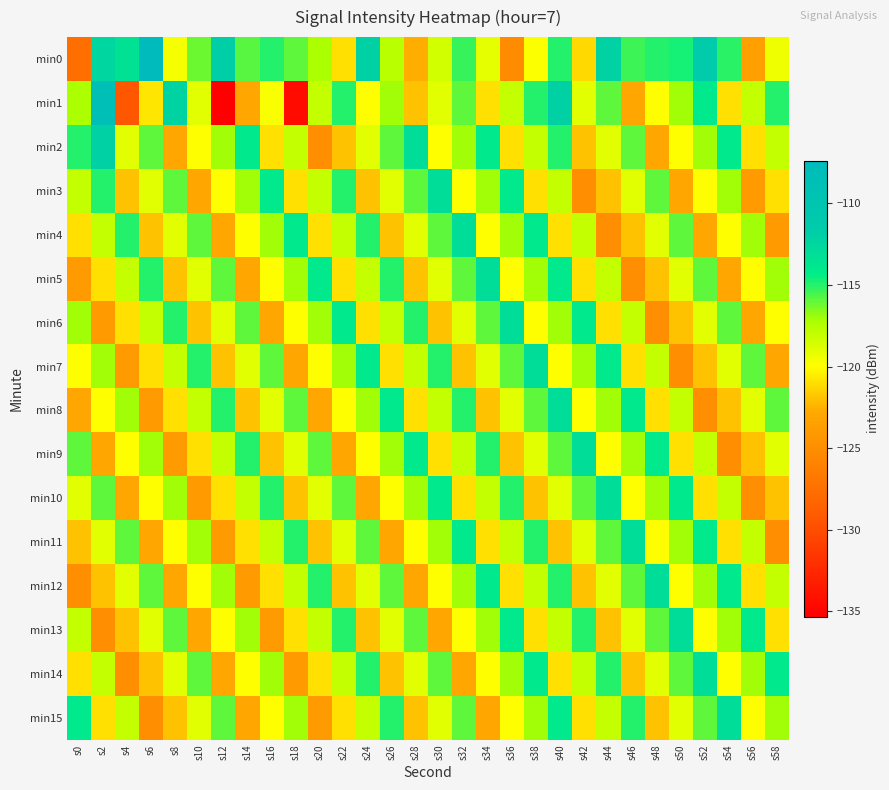

Reading right to left, list all the values displayed in this chart.

min0: s58=-119.4	s56=-123.6	s54=-115.1	s52=-111.5	s50=-114.7	s48=-114.9	s46=-115.4	s44=-112.1	s42=-121.2	s40=-115.0	s38=-119.9	s36=-125.2	s34=-119.1	s32=-115.2	s30=-118.4	s28=-122.6	s26=-117.7	s24=-112.0	s22=-121.0	s20=-117.3	s18=-115.9	s16=-115.0	s14=-115.8	s12=-111.8	s10=-116.2	s8=-119.7	s6=-107.4	s4=-113.4	s2=-112.4	s0=-127.5
min1: s58=-115.0	s56=-118.0	s54=-121.0	s52=-114.0	s50=-117.0	s48=-120.0	s46=-123.0	s44=-116.0	s42=-119.0	s40=-112.0	s38=-115.0	s36=-118.0	s34=-121.0	s32=-116.0	s30=-119.0	s28=-122.0	s26=-117.0	s24=-120.0	s22=-115.0	s20=-118.0	s18=-134.5	s16=-119.8	s14=-122.9	s12=-135.3	s10=-119.1	s8=-112.3	s6=-120.7	s4=-129.4	s2=-108.5	s0=-117.2
min2: s58=-118.0	s56=-121.0	s54=-114.0	s52=-117.0	s50=-120.0	s48=-123.0	s46=-116.0	s44=-119.0	s42=-122.0	s40=-115.0	s38=-118.0	s36=-121.0	s34=-114.0	s32=-117.0	s30=-120.0	s28=-113.0	s26=-116.0	s24=-119.0	s22=-122.0	s20=-125.0	s18=-118.0	s16=-121.0	s14=-114.0	s12=-117.0	s10=-120.0	s8=-123.0	s6=-116.0	s4=-119.0	s2=-112.0	s0=-115.0
min3: s58=-121.0	s56=-124.0	s54=-117.0	s52=-120.0	s50=-123.0	s48=-116.0	s46=-119.0	s44=-122.0	s42=-125.0	s40=-118.0	s38=-121.0	s36=-114.0	s34=-117.0	s32=-120.0	s30=-113.0	s28=-116.0	s26=-119.0	s24=-122.0	s22=-115.0	s20=-118.0	s18=-121.0	s16=-114.0	s14=-117.0	s12=-120.0	s10=-123.0	s8=-116.0	s6=-119.0	s4=-122.0	s2=-115.0	s0=-118.0
min4: s58=-124.0	s56=-117.0	s54=-120.0	s52=-123.0	s50=-116.0	s48=-119.0	s46=-122.0	s44=-125.0	s42=-118.0	s40=-121.0	s38=-114.0	s36=-117.0	s34=-120.0	s32=-113.0	s30=-116.0	s28=-119.0	s26=-122.0	s24=-115.0	s22=-118.0	s20=-121.0	s18=-114.0	s16=-117.0	s14=-120.0	s12=-123.0	s10=-116.0	s8=-119.0	s6=-122.0	s4=-115.0	s2=-118.0	s0=-121.0
min5: s58=-117.0	s56=-120.0	s54=-123.0	s52=-116.0	s50=-119.0	s48=-122.0	s46=-125.0	s44=-118.0	s42=-121.0	s40=-114.0	s38=-117.0	s36=-120.0	s34=-113.0	s32=-116.0	s30=-119.0	s28=-122.0	s26=-115.0	s24=-118.0	s22=-121.0	s20=-114.0	s18=-117.0	s16=-120.0	s14=-123.0	s12=-116.0	s10=-119.0	s8=-122.0	s6=-115.0	s4=-118.0	s2=-121.0	s0=-124.0
min6: s58=-120.0	s56=-123.0	s54=-116.0	s52=-119.0	s50=-122.0	s48=-125.0	s46=-118.0	s44=-121.0	s42=-114.0	s40=-117.0	s38=-120.0	s36=-113.0	s34=-116.0	s32=-119.0	s30=-122.0	s28=-115.0	s26=-118.0	s24=-121.0	s22=-114.0	s20=-117.0	s18=-120.0	s16=-123.0	s14=-116.0	s12=-119.0	s10=-122.0	s8=-115.0	s6=-118.0	s4=-121.0	s2=-124.0	s0=-117.0
min7: s58=-123.0	s56=-116.0	s54=-119.0	s52=-122.0	s50=-125.0	s48=-118.0	s46=-121.0	s44=-114.0	s42=-117.0	s40=-120.0	s38=-113.0	s36=-116.0	s34=-119.0	s32=-122.0	s30=-115.0	s28=-118.0	s26=-121.0	s24=-114.0	s22=-117.0	s20=-120.0	s18=-123.0	s16=-116.0	s14=-119.0	s12=-122.0	s10=-115.0	s8=-118.0	s6=-121.0	s4=-124.0	s2=-117.0	s0=-120.0
min8: s58=-116.0	s56=-119.0	s54=-122.0	s52=-125.0	s50=-118.0	s48=-121.0	s46=-114.0	s44=-117.0	s42=-120.0	s40=-113.0	s38=-116.0	s36=-119.0	s34=-122.0	s32=-115.0	s30=-118.0	s28=-121.0	s26=-114.0	s24=-117.0	s22=-120.0	s20=-123.0	s18=-116.0	s16=-119.0	s14=-122.0	s12=-115.0	s10=-118.0	s8=-121.0	s6=-124.0	s4=-117.0	s2=-120.0	s0=-123.0
min9: s58=-119.0	s56=-122.0	s54=-125.0	s52=-118.0	s50=-121.0	s48=-114.0	s46=-117.0	s44=-120.0	s42=-113.0	s40=-116.0	s38=-119.0	s36=-122.0	s34=-115.0	s32=-118.0	s30=-121.0	s28=-114.0	s26=-117.0	s24=-120.0	s22=-123.0	s20=-116.0	s18=-119.0	s16=-122.0	s14=-115.0	s12=-118.0	s10=-121.0	s8=-124.0	s6=-117.0	s4=-120.0	s2=-123.0	s0=-116.0
min10: s58=-122.0	s56=-125.0	s54=-118.0	s52=-121.0	s50=-114.0	s48=-117.0	s46=-120.0	s44=-113.0	s42=-116.0	s40=-119.0	s38=-122.0	s36=-115.0	s34=-118.0	s32=-121.0	s30=-114.0	s28=-117.0	s26=-120.0	s24=-123.0	s22=-116.0	s20=-119.0	s18=-122.0	s16=-115.0	s14=-118.0	s12=-121.0	s10=-124.0	s8=-117.0	s6=-120.0	s4=-123.0	s2=-116.0	s0=-119.0
min11: s58=-125.0	s56=-118.0	s54=-121.0	s52=-114.0	s50=-117.0	s48=-120.0	s46=-113.0	s44=-116.0	s42=-119.0	s40=-122.0	s38=-115.0	s36=-118.0	s34=-121.0	s32=-114.0	s30=-117.0	s28=-120.0	s26=-123.0	s24=-116.0	s22=-119.0	s20=-122.0	s18=-115.0	s16=-118.0	s14=-121.0	s12=-124.0	s10=-117.0	s8=-120.0	s6=-123.0	s4=-116.0	s2=-119.0	s0=-122.0
min12: s58=-118.0	s56=-121.0	s54=-114.0	s52=-117.0	s50=-120.0	s48=-113.0	s46=-116.0	s44=-119.0	s42=-122.0	s40=-115.0	s38=-118.0	s36=-121.0	s34=-114.0	s32=-117.0	s30=-120.0	s28=-123.0	s26=-116.0	s24=-119.0	s22=-122.0	s20=-115.0	s18=-118.0	s16=-121.0	s14=-124.0	s12=-117.0	s10=-120.0	s8=-123.0	s6=-116.0	s4=-119.0	s2=-122.0	s0=-125.0
min13: s58=-121.0	s56=-114.0	s54=-117.0	s52=-120.0	s50=-113.0	s48=-116.0	s46=-119.0	s44=-122.0	s42=-115.0	s40=-118.0	s38=-121.0	s36=-114.0	s34=-117.0	s32=-120.0	s30=-123.0	s28=-116.0	s26=-119.0	s24=-122.0	s22=-115.0	s20=-118.0	s18=-121.0	s16=-124.0	s14=-117.0	s12=-120.0	s10=-123.0	s8=-116.0	s6=-119.0	s4=-122.0	s2=-125.0	s0=-118.0
min14: s58=-114.0	s56=-117.0	s54=-120.0	s52=-113.0	s50=-116.0	s48=-119.0	s46=-122.0	s44=-115.0	s42=-118.0	s40=-121.0	s38=-114.0	s36=-117.0	s34=-120.0	s32=-123.0	s30=-116.0	s28=-119.0	s26=-122.0	s24=-115.0	s22=-118.0	s20=-121.0	s18=-124.0	s16=-117.0	s14=-120.0	s12=-123.0	s10=-116.0	s8=-119.0	s6=-122.0	s4=-125.0	s2=-118.0	s0=-121.0
min15: s58=-117.0	s56=-120.0	s54=-113.0	s52=-116.0	s50=-119.0	s48=-122.0	s46=-115.0	s44=-118.0	s42=-121.0	s40=-114.0	s38=-117.0	s36=-120.0	s34=-123.0	s32=-116.0	s30=-119.0	s28=-122.0	s26=-115.0	s24=-118.0	s22=-121.0	s20=-124.0	s18=-117.0	s16=-120.0	s14=-123.0	s12=-116.0	s10=-119.0	s8=-122.0	s6=-125.0	s4=-118.0	s2=-121.0	s0=-114.0